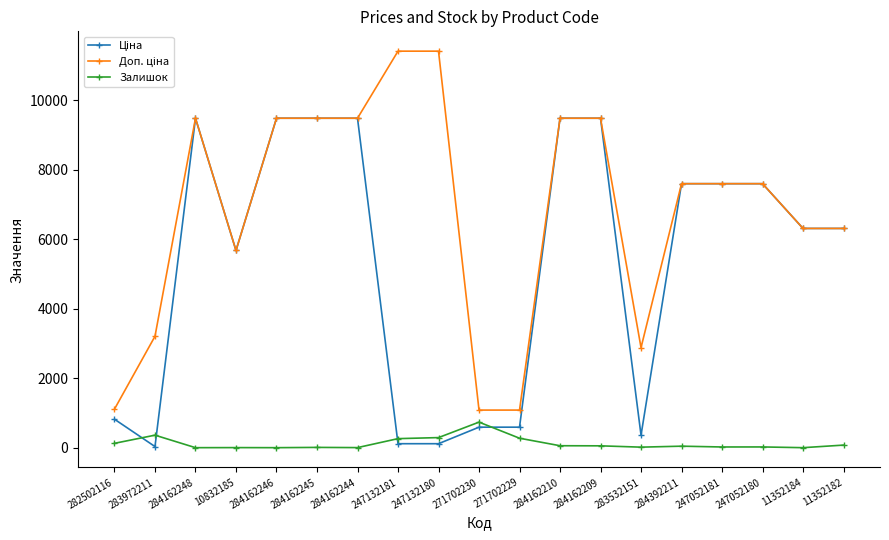

At how many categories does at least one series exceed 1617?

16